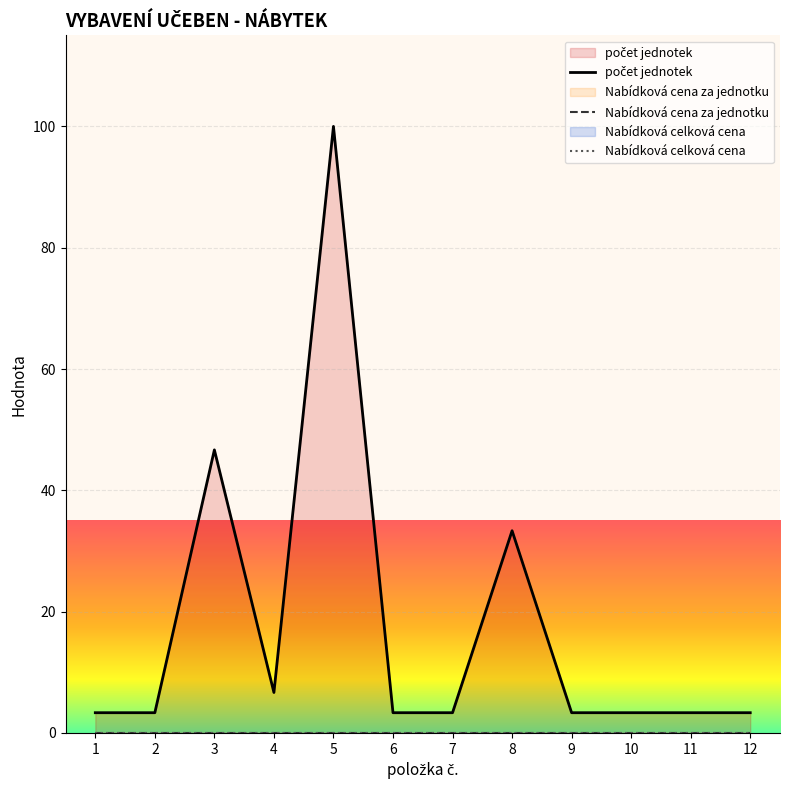

Which series has the widest spread of values?

počet jednotek